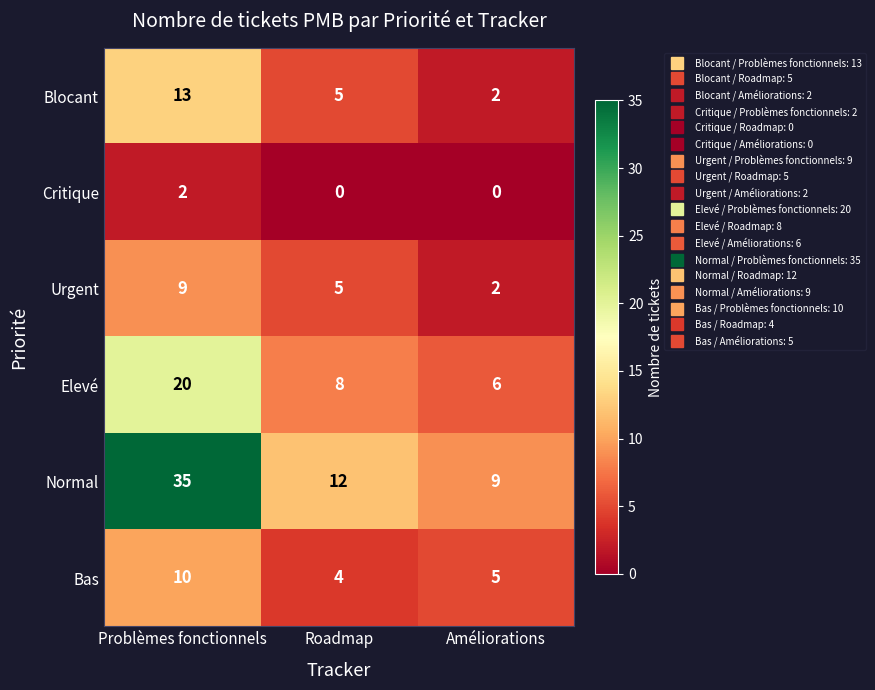

Which category has the highest value in the Urgent series?

Problèmes fonctionnels